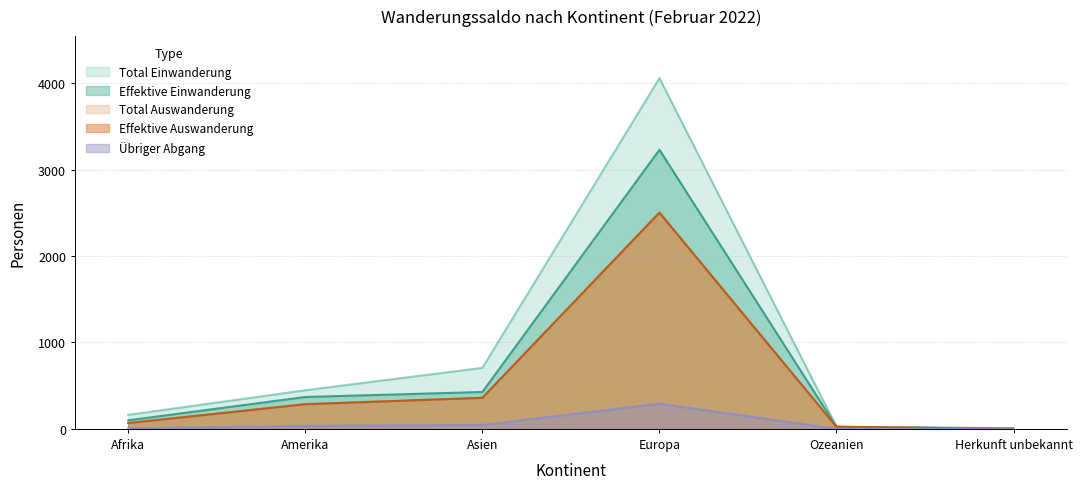

True or false: Effektive Einwanderung has a value of 33 at Ozeanien.

False